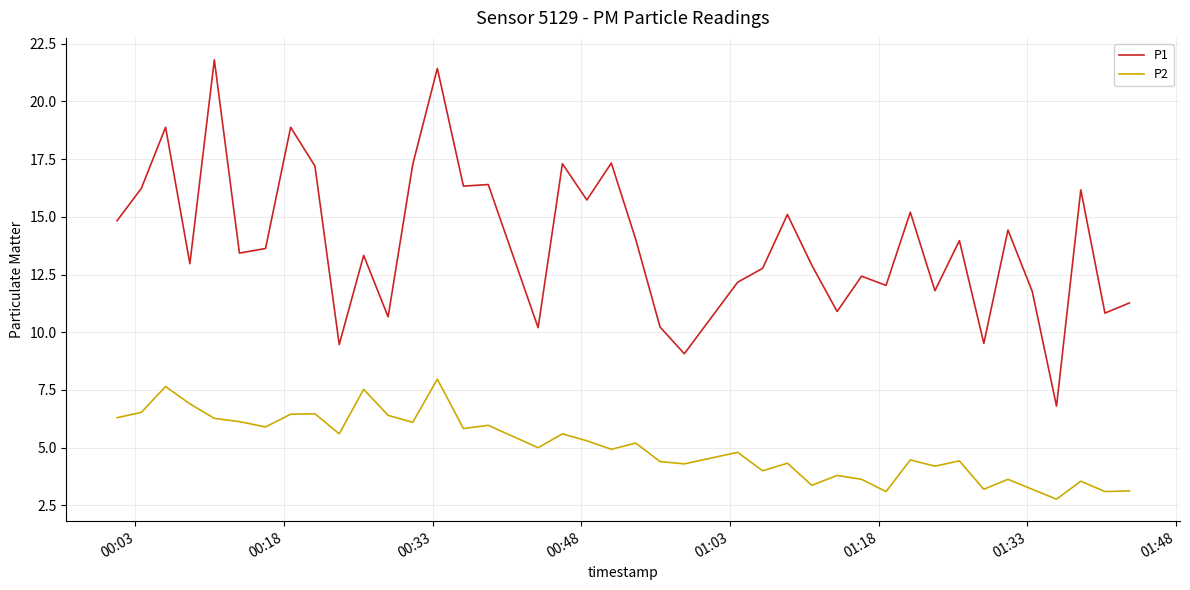

Which series has the largest total across all categories?

P1